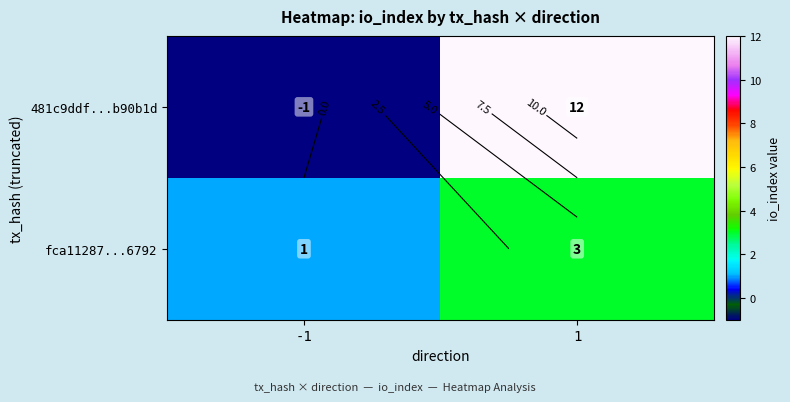

How many positive values does the 481c9ddf...b90b1d series have?

1